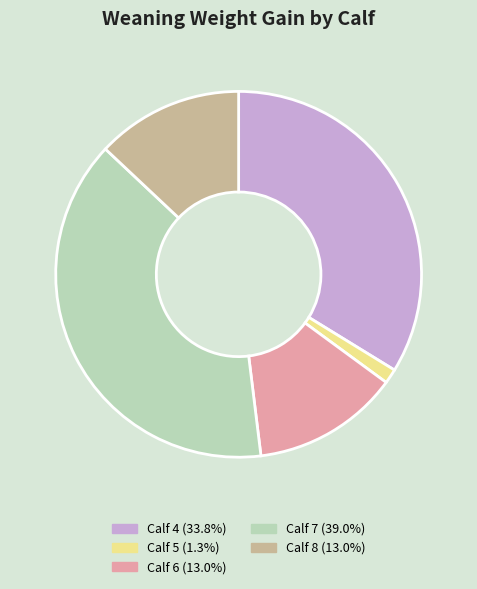

Is the sum of Calf 4 (33.8%) and Calf 6 (13.0%) greater than half?

No